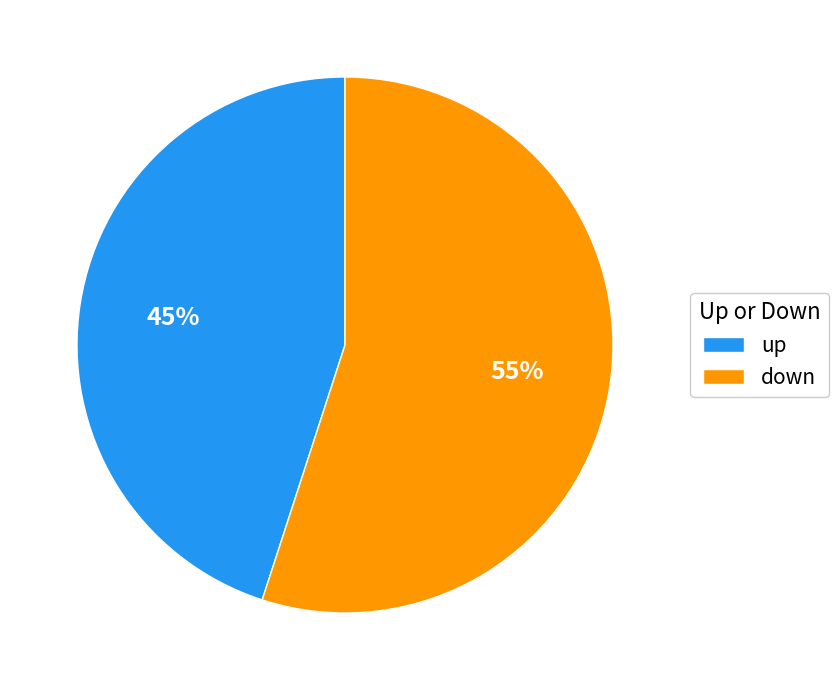

True or false: down accounts for 42% of the total.

False